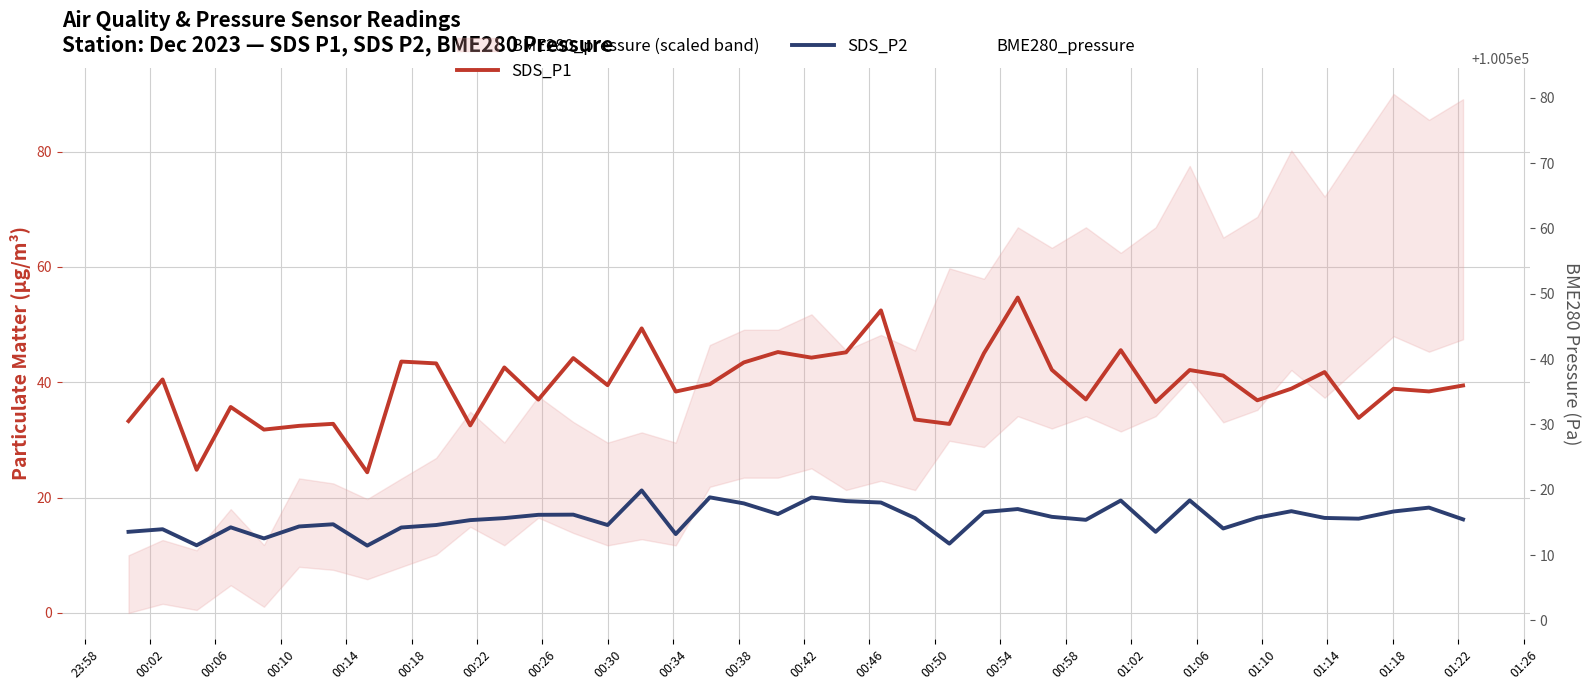

What is the greatest value displayed?

100579.6